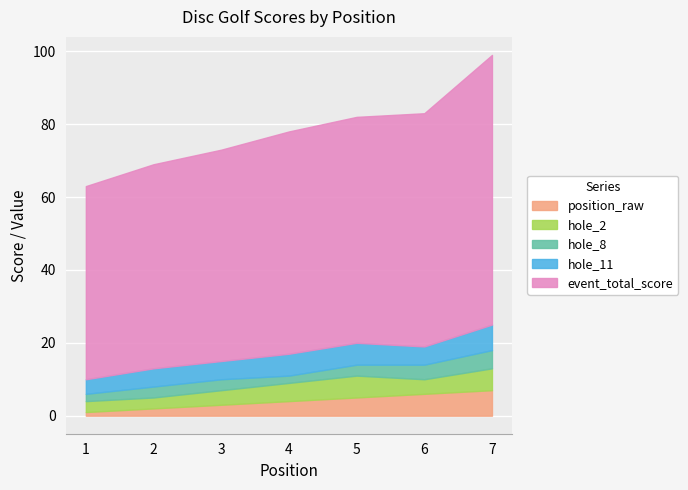

Which series ends up on top after the final intersection of position_raw and hole_2?

position_raw